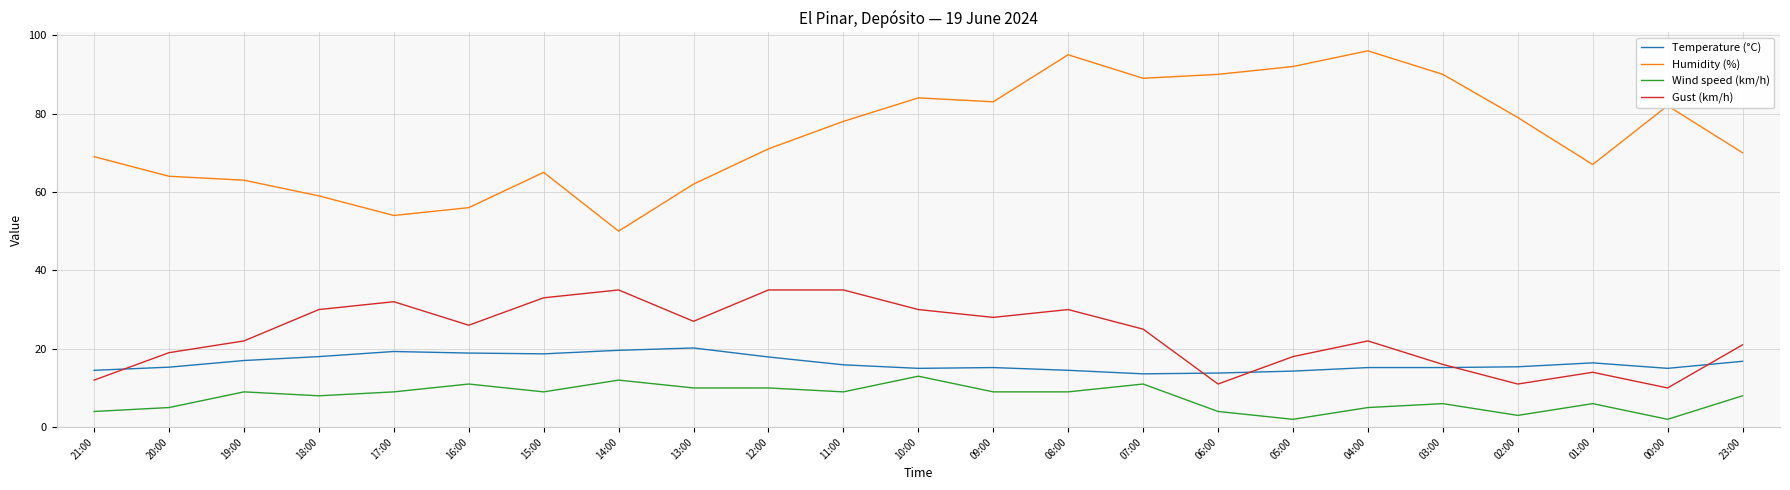

What is the difference between the second highest and second lowest values in the Humidity (%) series?

41.0